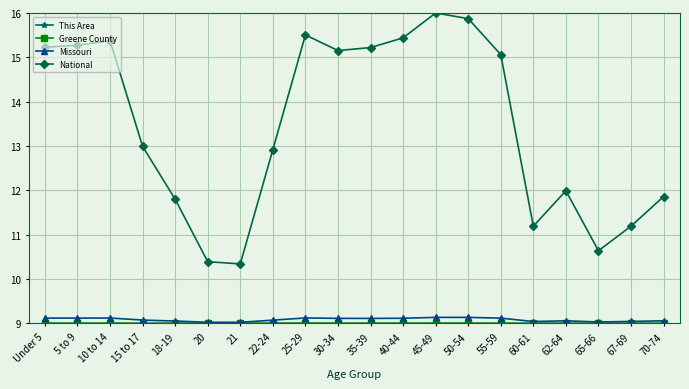

What is the total value across all series at 30-34?

42.3